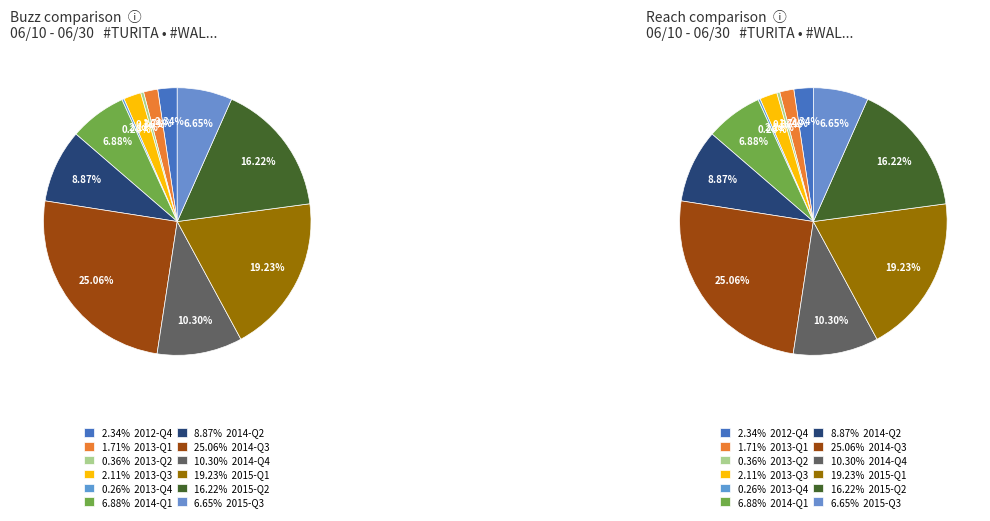

Count the number of slices in the pie.

12